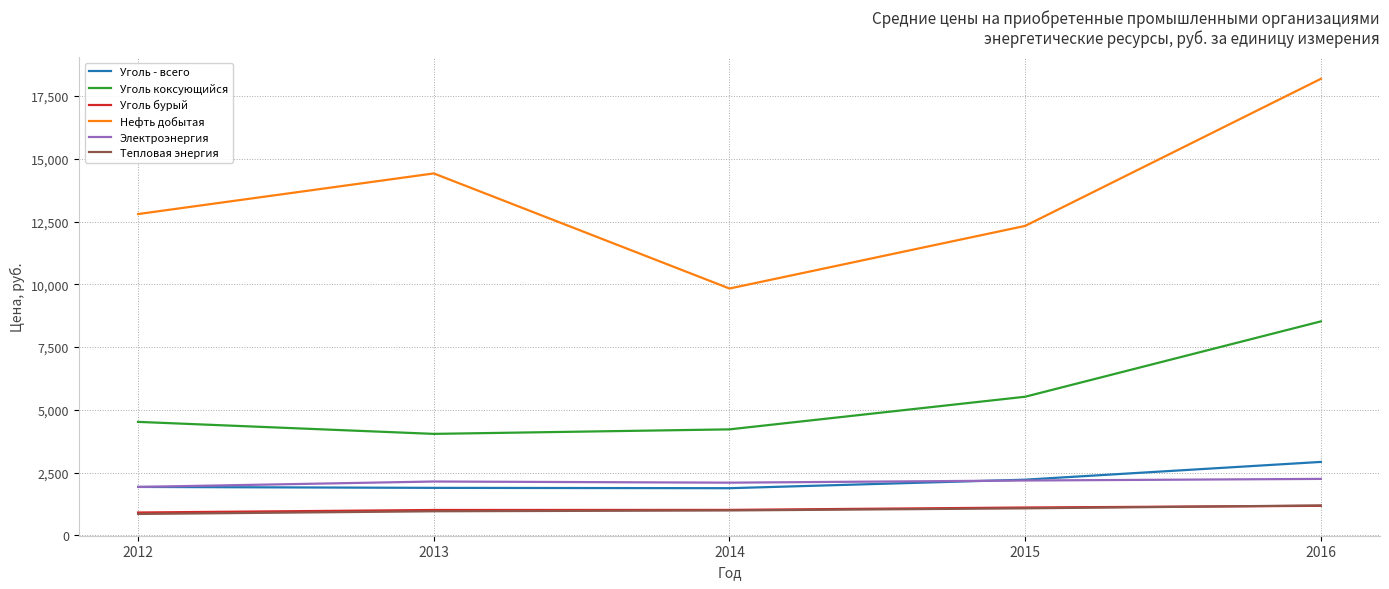

At how many categories does at least one series exceed 1664?

5